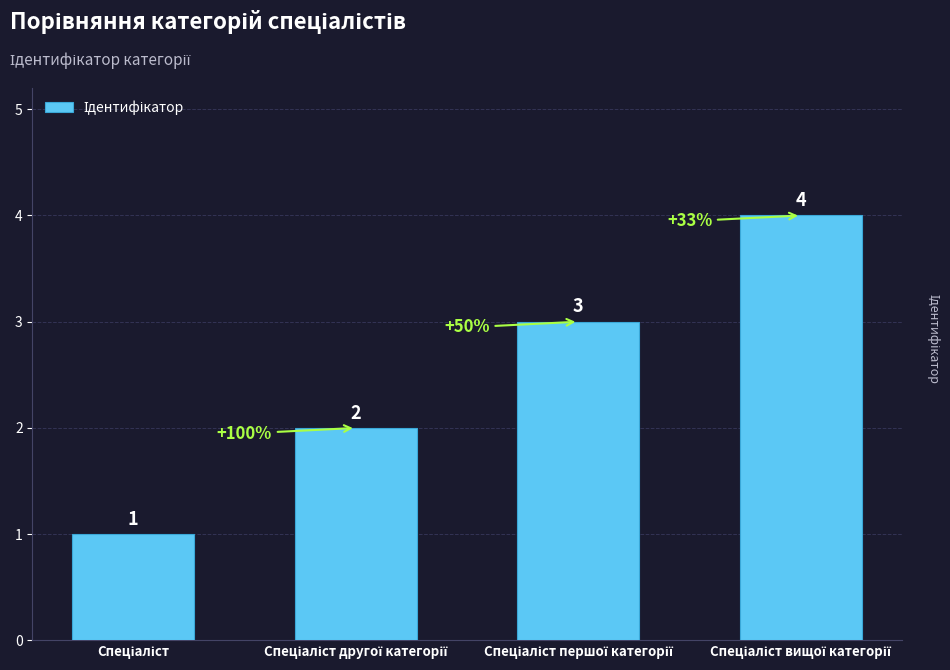

What is the difference between the maximum and minimum values?

3